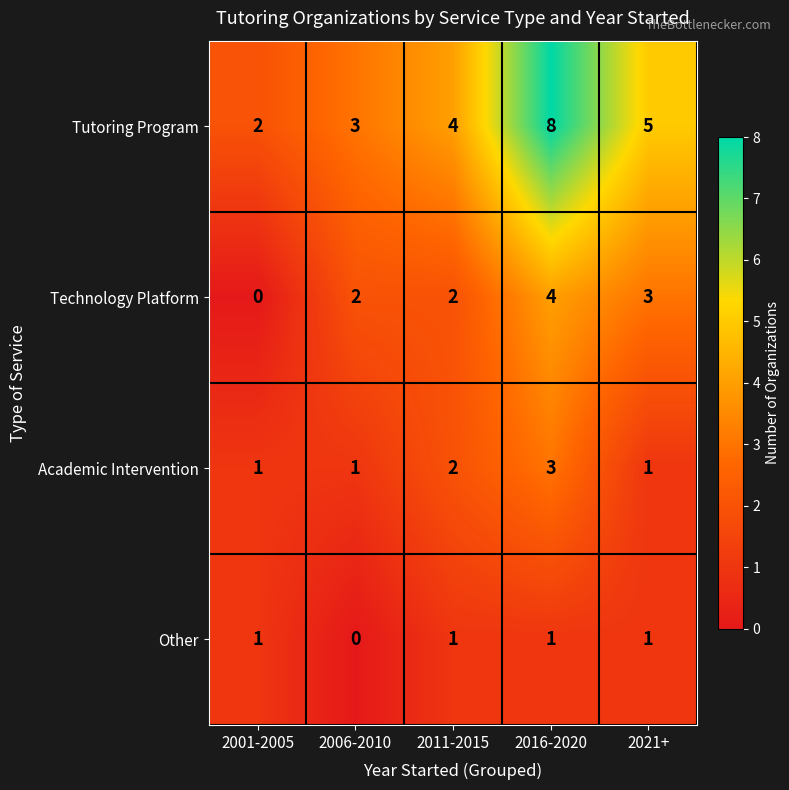

List the series in order of their peak value, highest first.

Tutoring Program, Technology Platform, Academic Intervention, Other